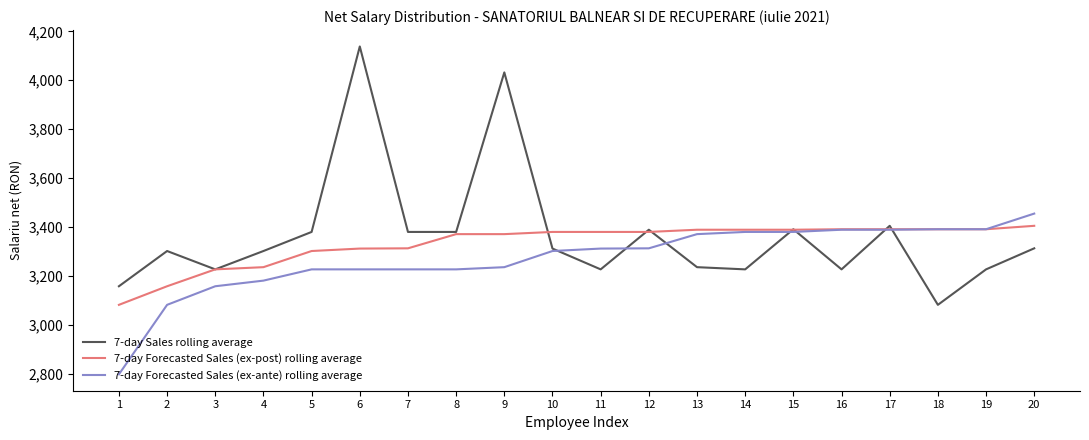

What is the greatest value displayed?

4138